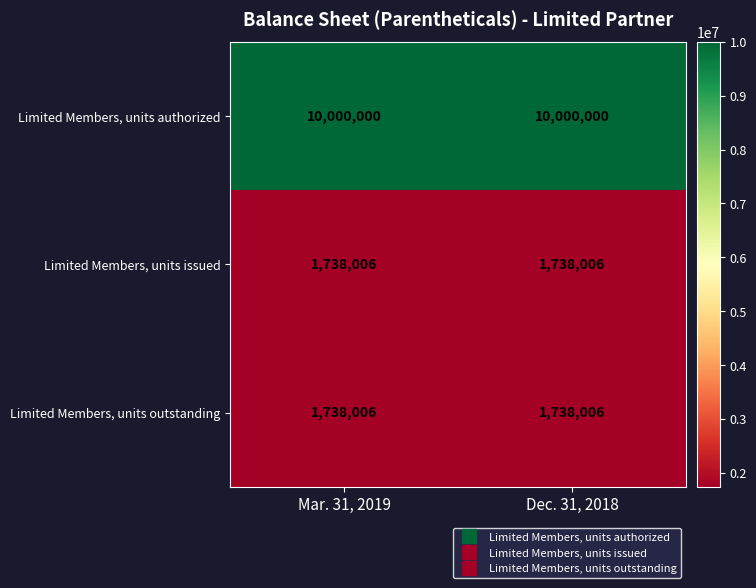

What is the sum of all Limited Members, units outstanding values?

3476012